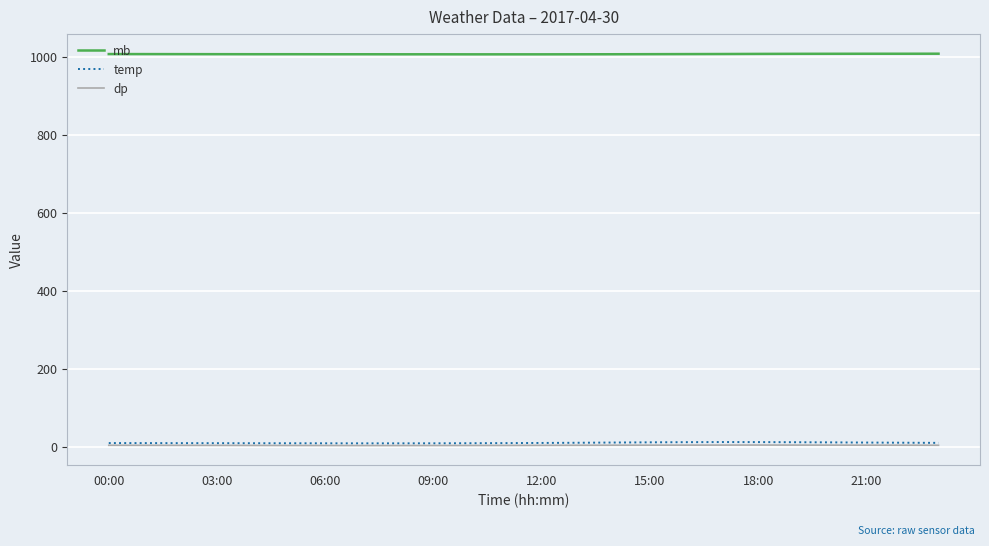

Which series has the largest total across all categories?

mb